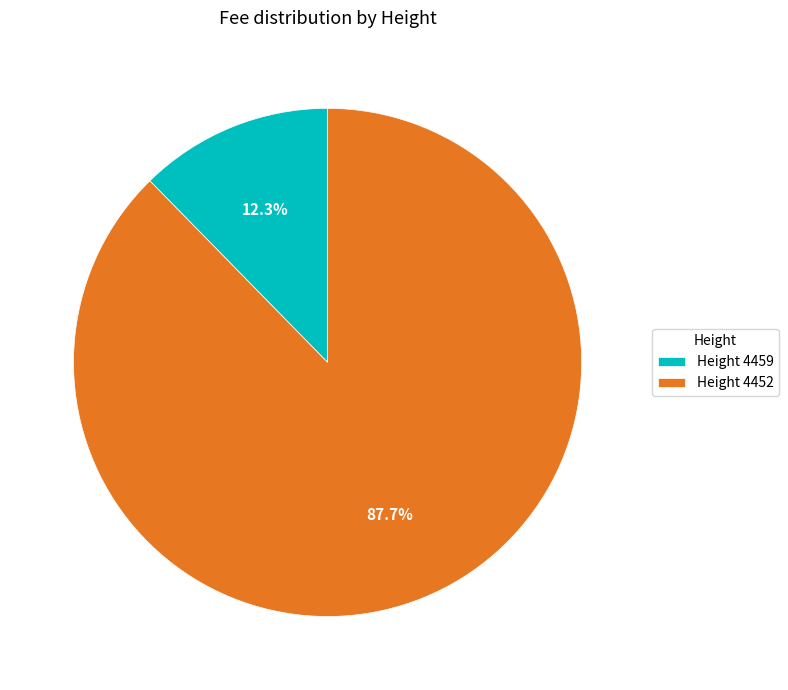

Which category accounts for the majority?

Height 4452